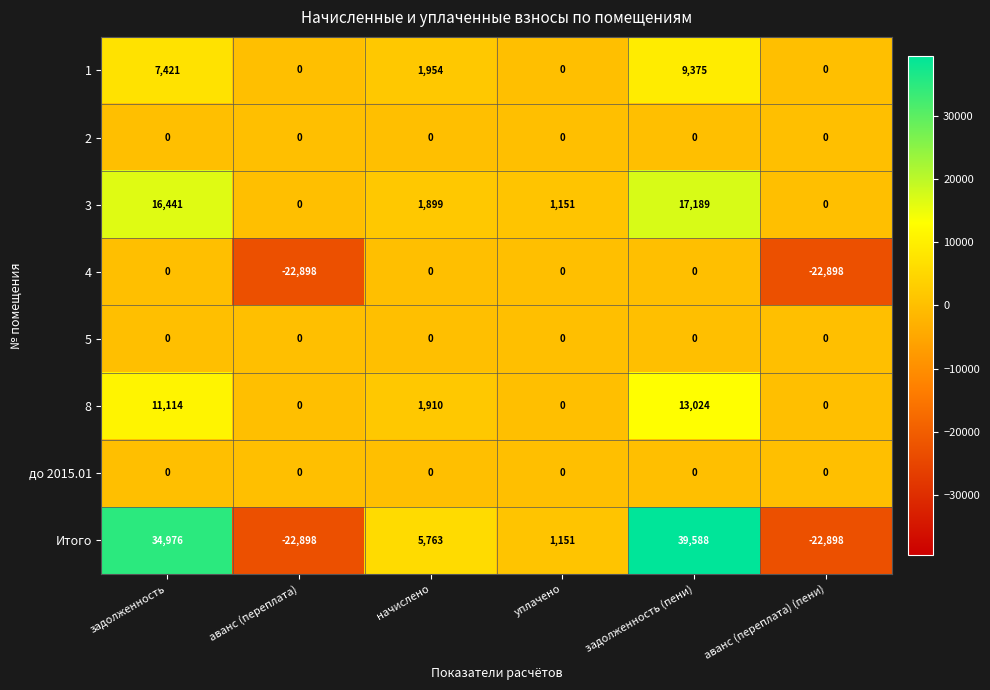

At which label is 4 closest to -11449?

задолженность